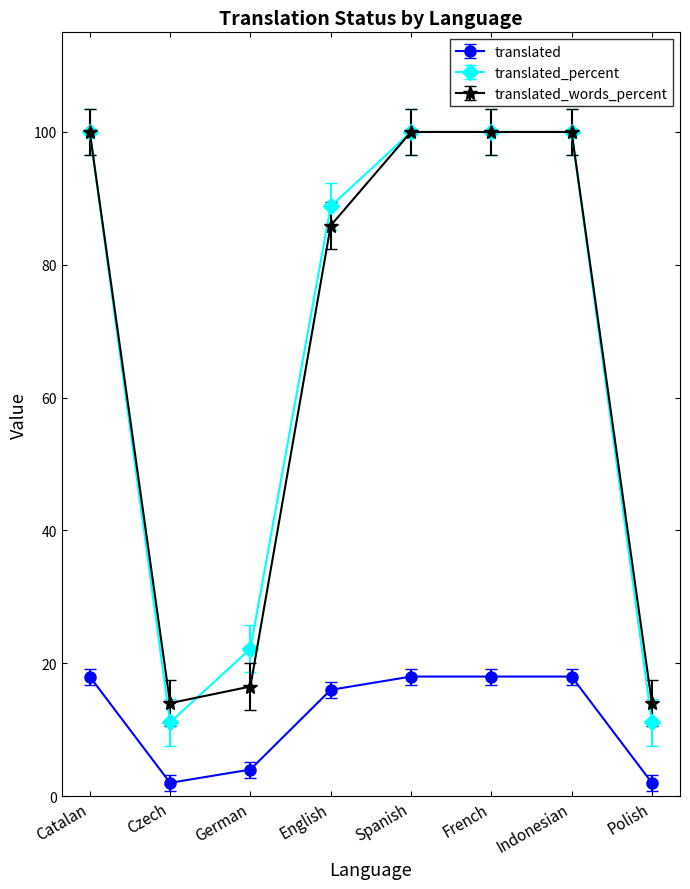

Is the value of translated at German greater than the value of translated_percent at Catalan?

No